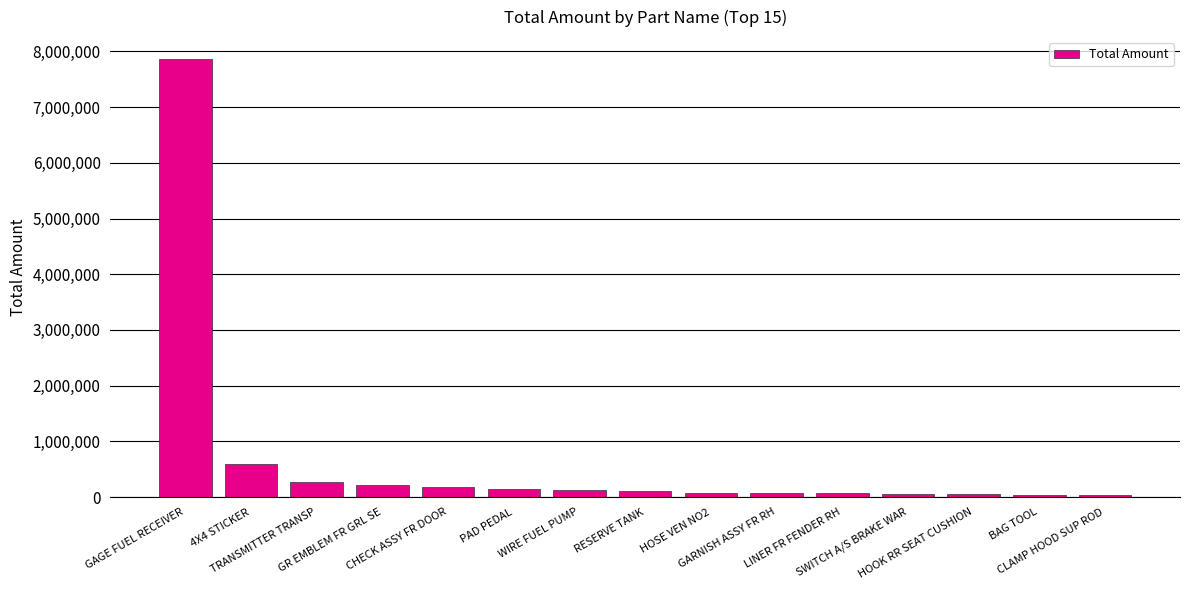

Count the number of data series in this chart.

1